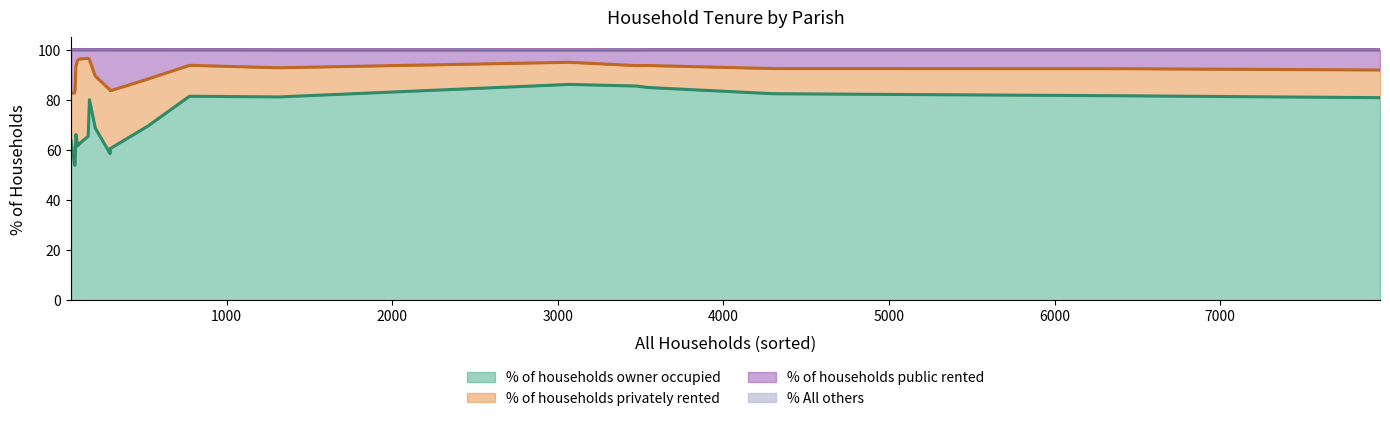

What is the highest value of the % of households owner occupied series?

86.2